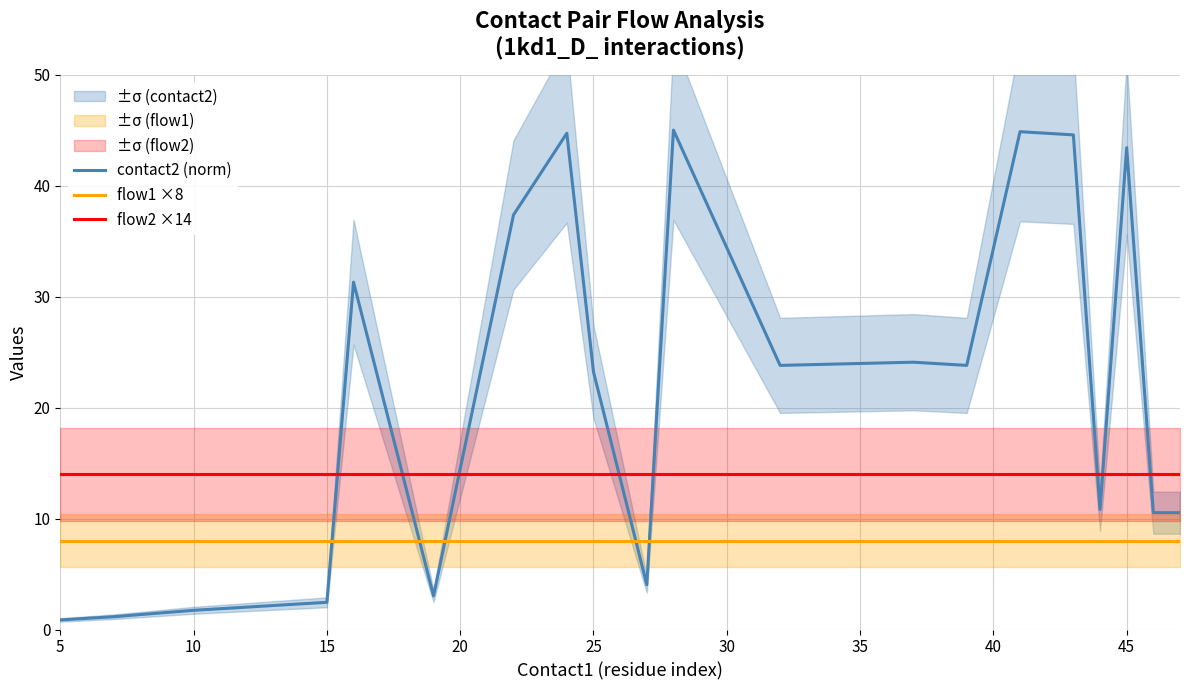

What value does the flow1 ×8 series have at 15?

8.0